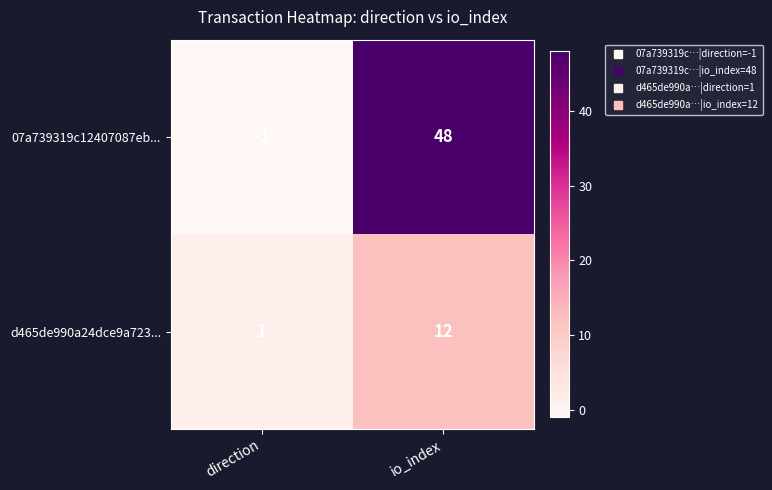

Rank the series by their average value, from highest to lowest.

07a739319c12407087eb..., d465de990a24dce9a723...